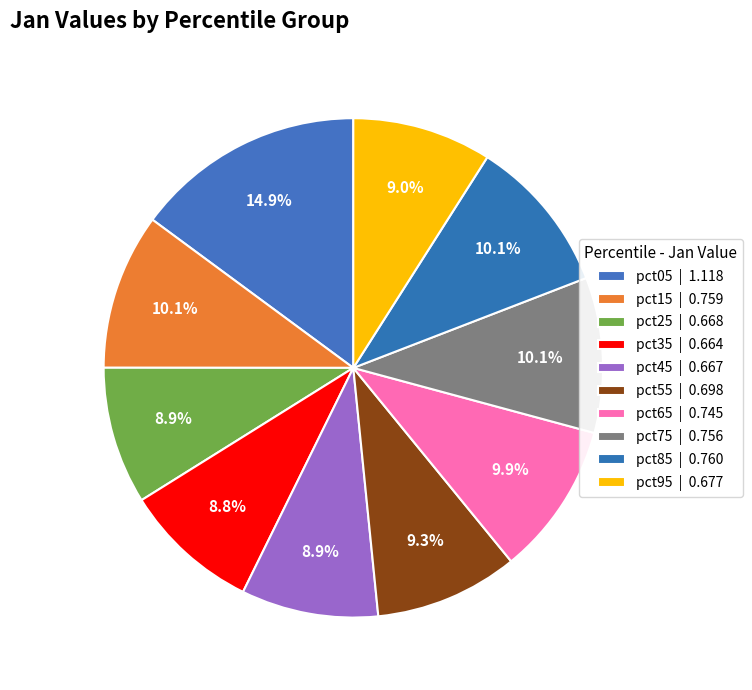

The pct65 slice represents 4% of the pie. True or false?

False